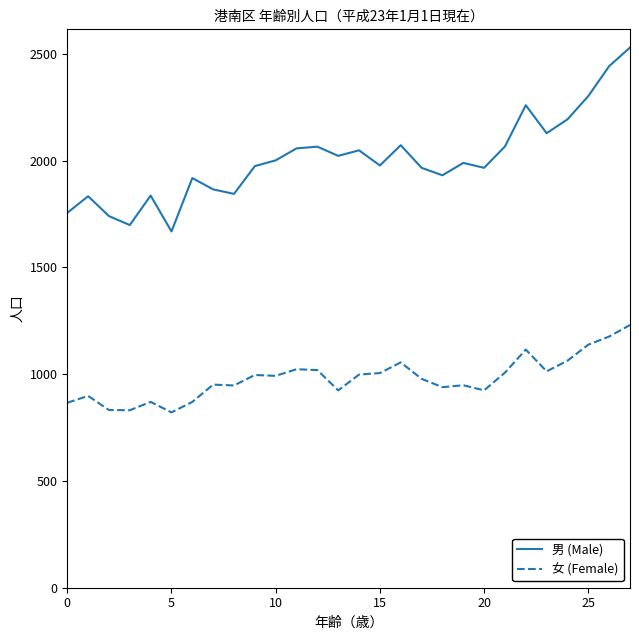

Which series has the largest total across all categories?

男 (Male)